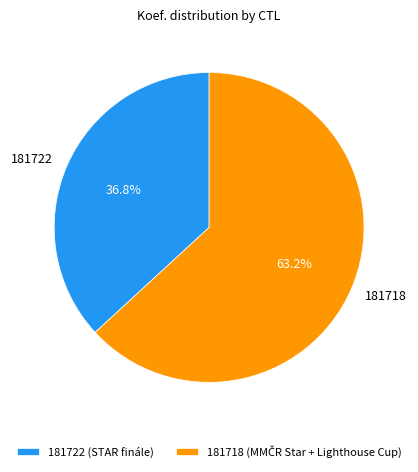

Rank the categories by value from highest to lowest.

181718, 181722